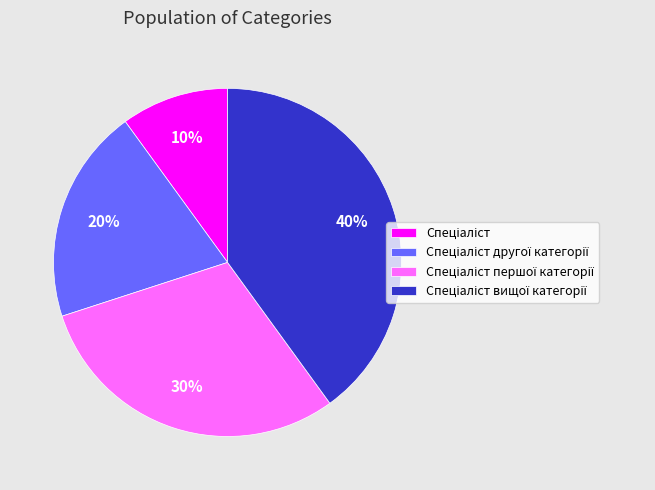

Is there any slice that represents more than half of the pie?

No